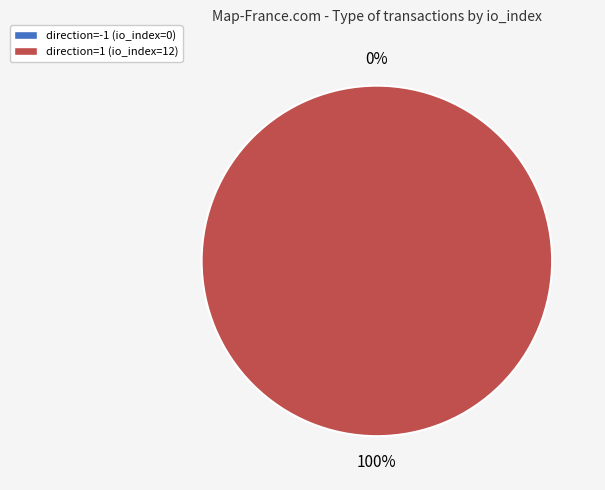

Combined, do direction=1 (io_index=12) and direction=-1 (io_index=0) account for over 50%?

Yes